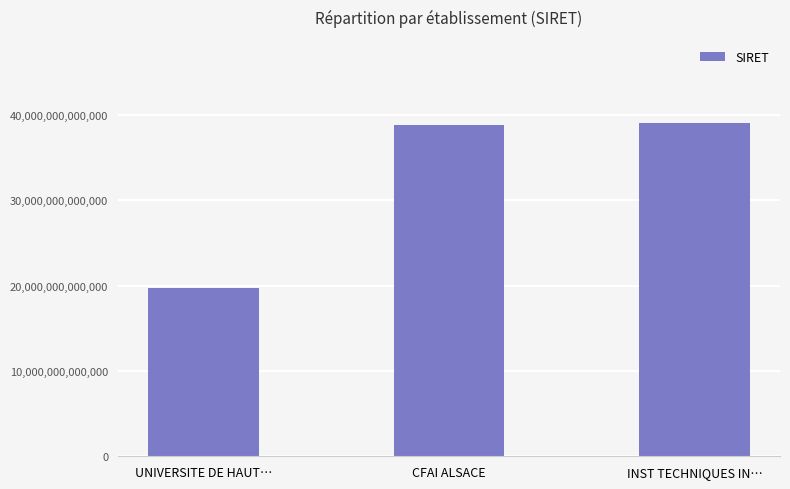

Approximately how many times larger is the value at UNIVERSITE DE HAUT… compared to INST TECHNIQUES IN…?

0.5